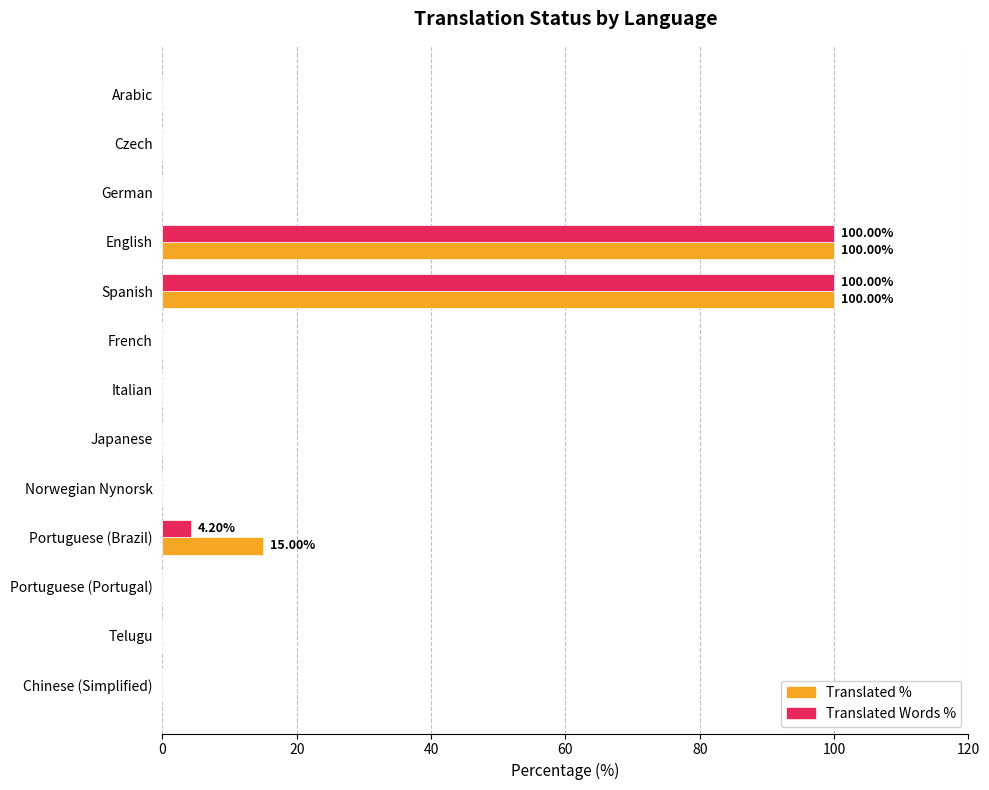

At which label is Translated % closest to 50?

Portuguese (Brazil)